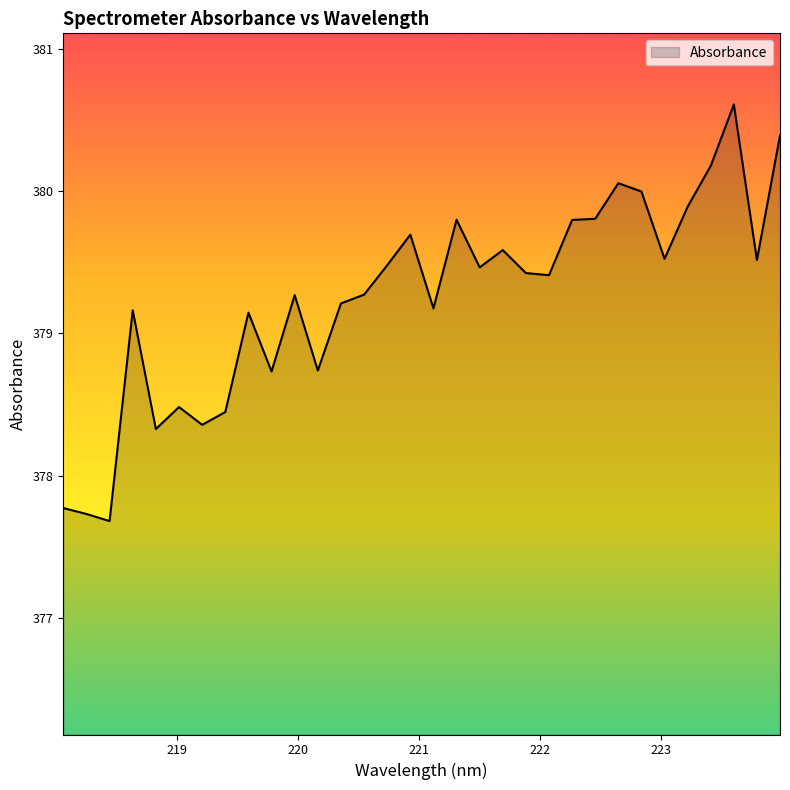

Does the chart display data point markers on the line(s)?

No